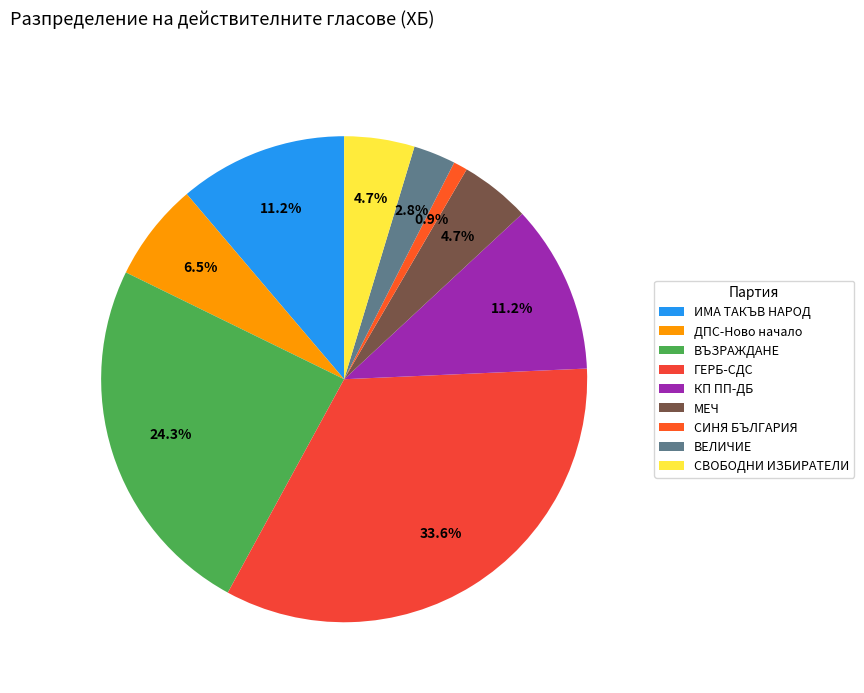

Rank the categories by value from highest to lowest.

ГЕРБ-СДС, ВЪЗРАЖДАНЕ, ИМА ТАКЪВ НАРОД, КП ПП-ДБ, ДПС-Ново начало, МЕЧ, СВОБОДНИ ИЗБИРАТЕЛИ, ВЕЛИЧИЕ, СИНЯ БЪЛГАРИЯ